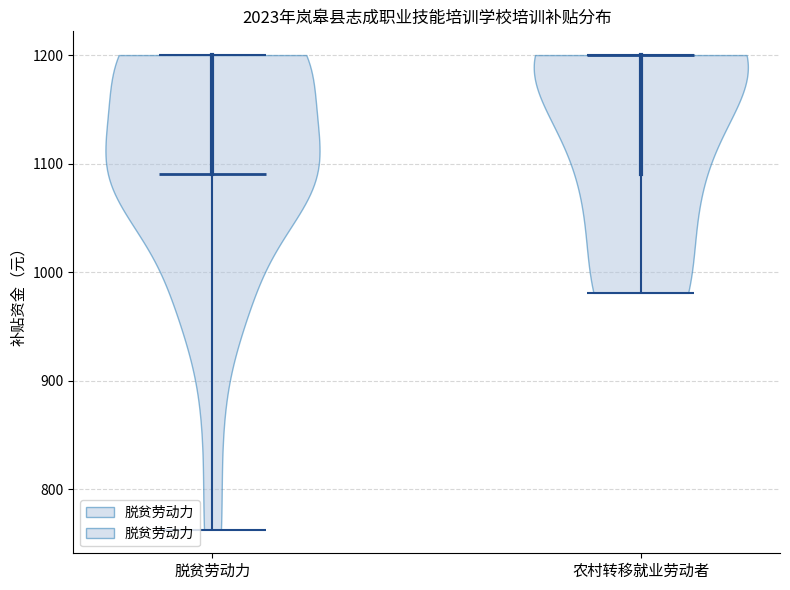

Reading left to right, read every violin against the y-axis: where its median line is, and the lowest and highest points it reaches. The values are not printed on the chart, so give them approximately, as read against the axis.

脱贫劳动力: median line 1090, lowest point 760, highest point 1200
农村转移就业劳动者: median line 1200, lowest point 980, highest point 1200